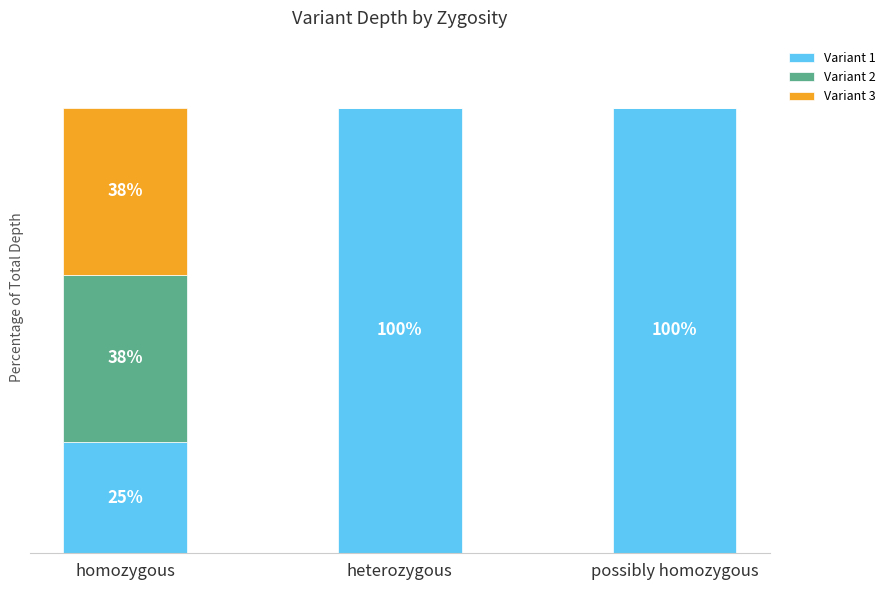

Does the chart contain stacked bars?

Yes